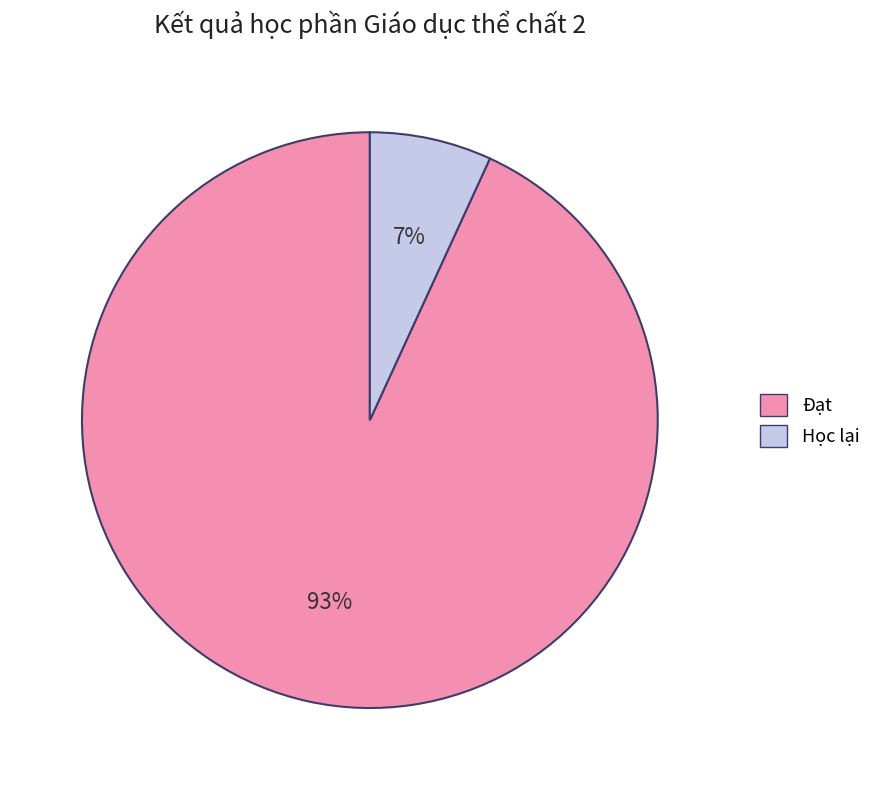

Which slice is the smallest?

Học lại